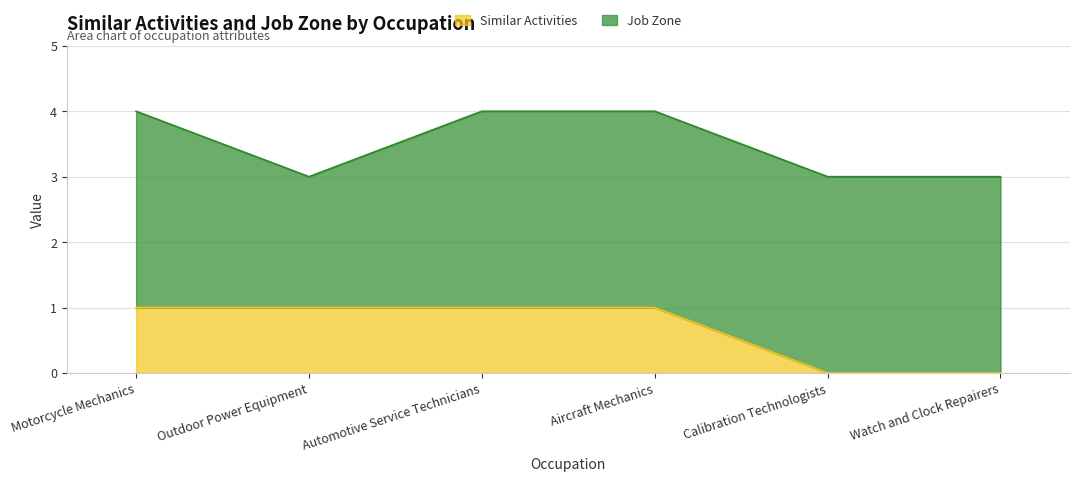

Is it true that the value at Automotive Service Technicians is 1?

True